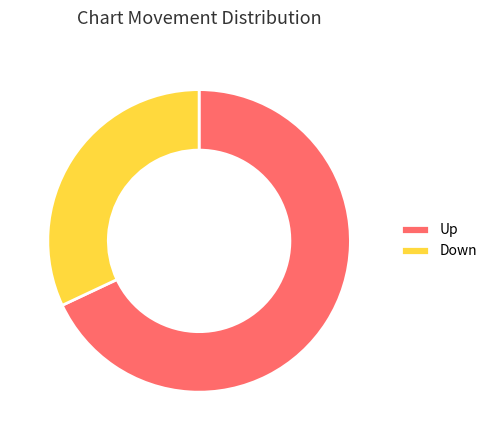

Does Up account for over 50% of the chart?

Yes